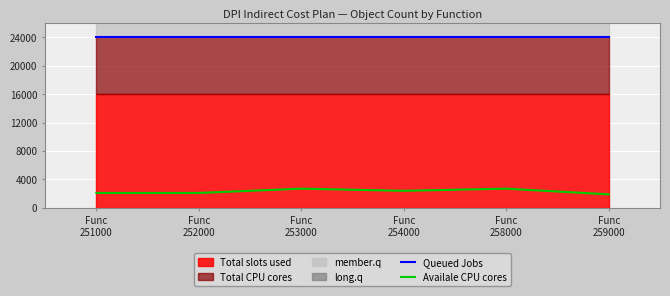

What is the highest value of the Queued Jobs series?

24000